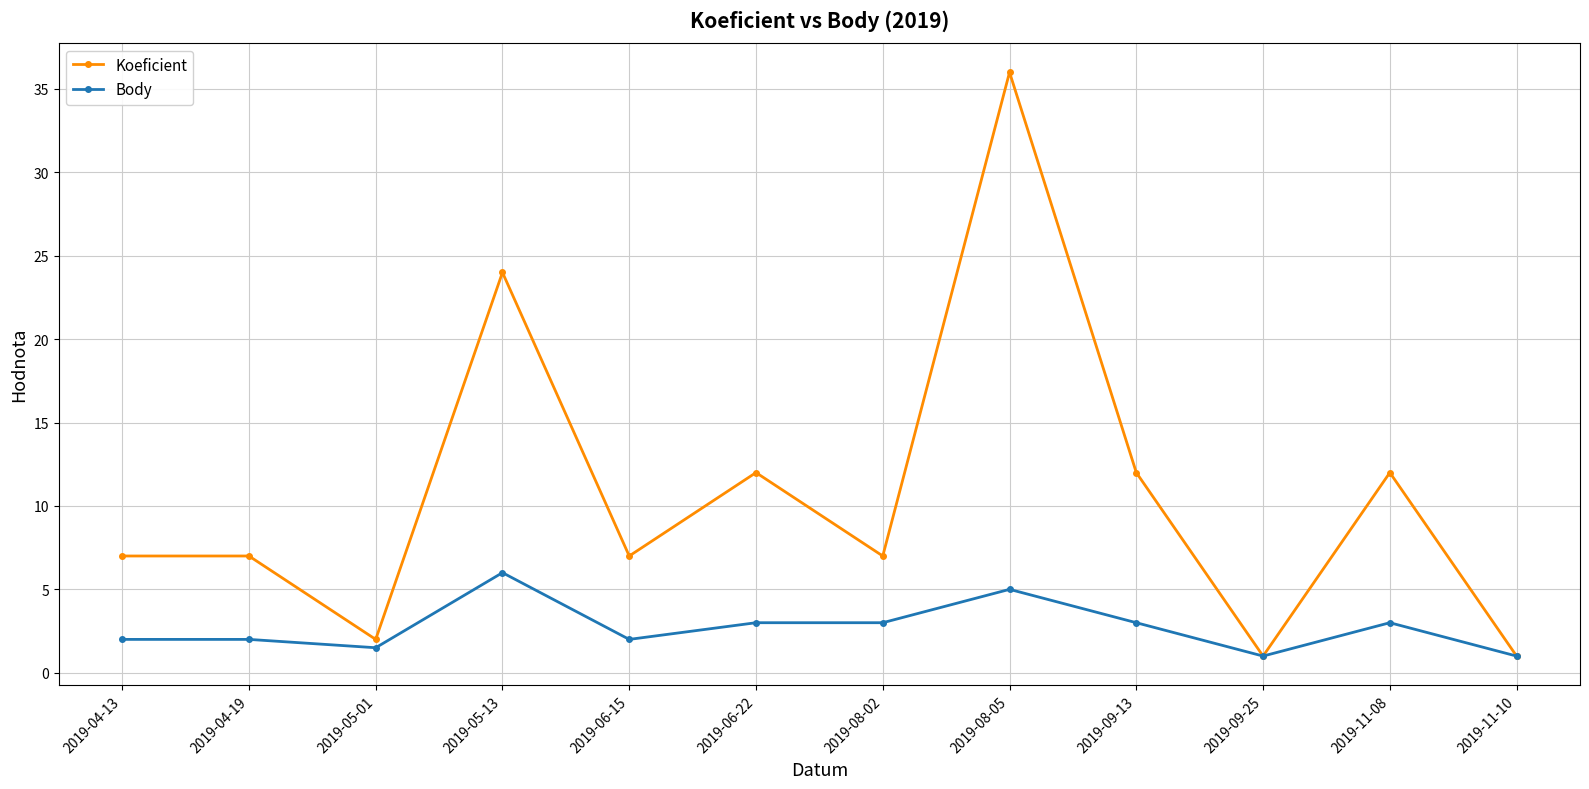

Which series has the largest total across all categories?

Koeficient